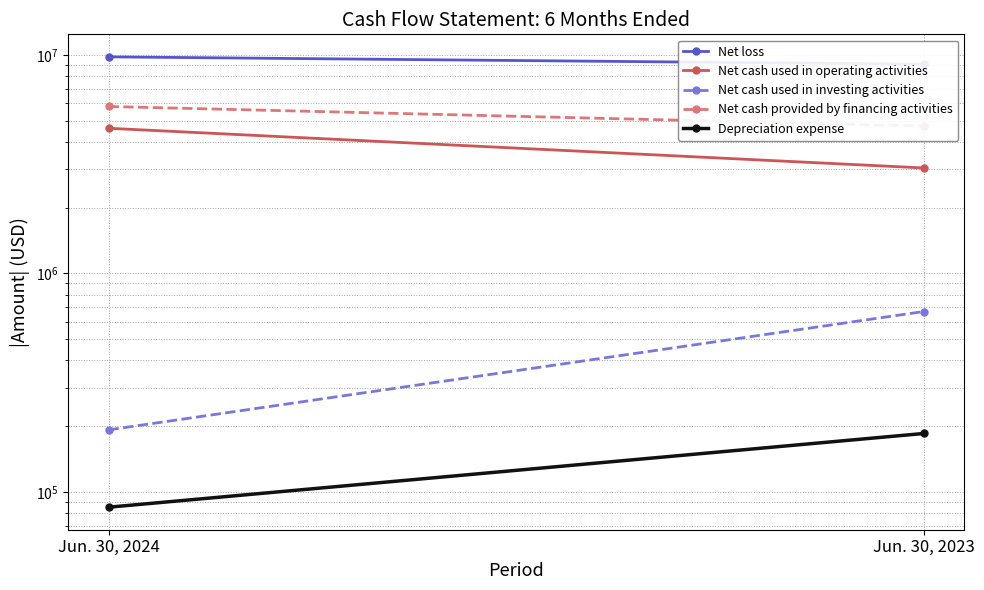

What is the sum of all Depreciation expense values?

269998